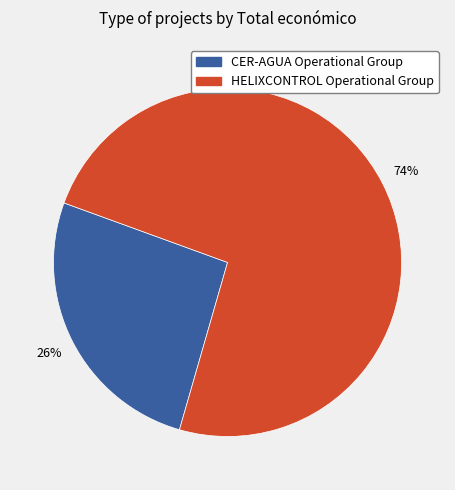

How many segments does this pie chart have?

2